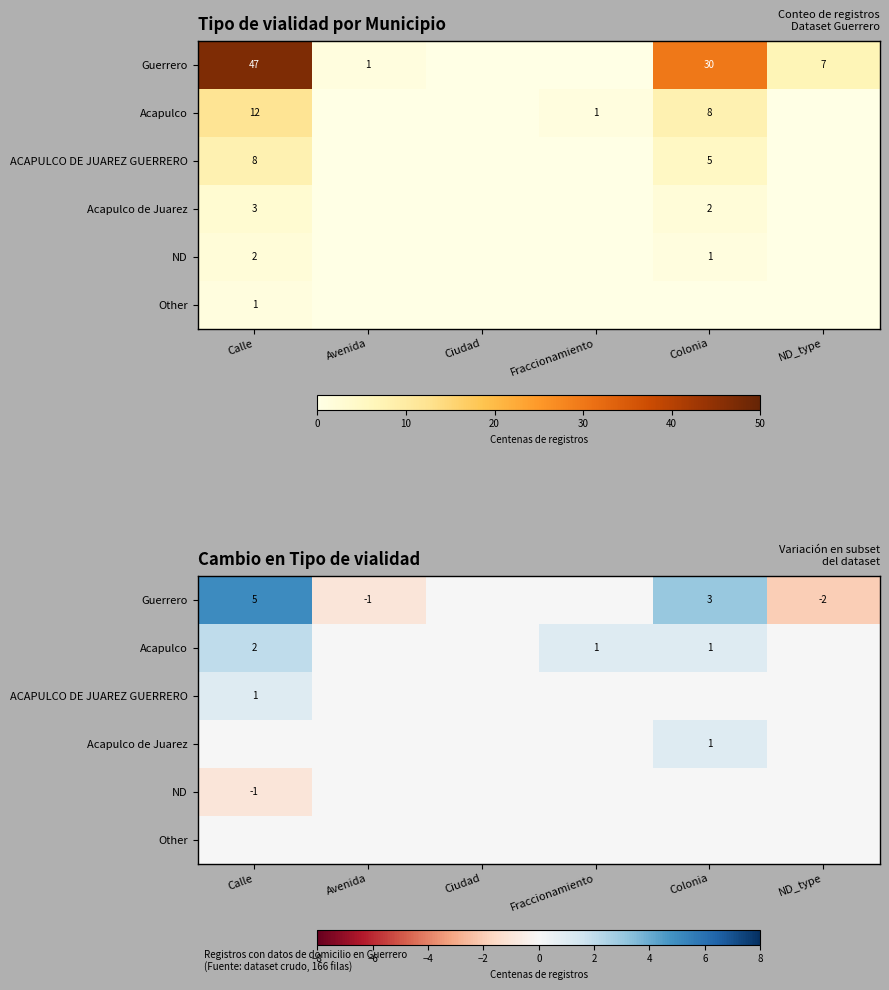

True or false: Acapulco has a value of 1 at Avenida.

False